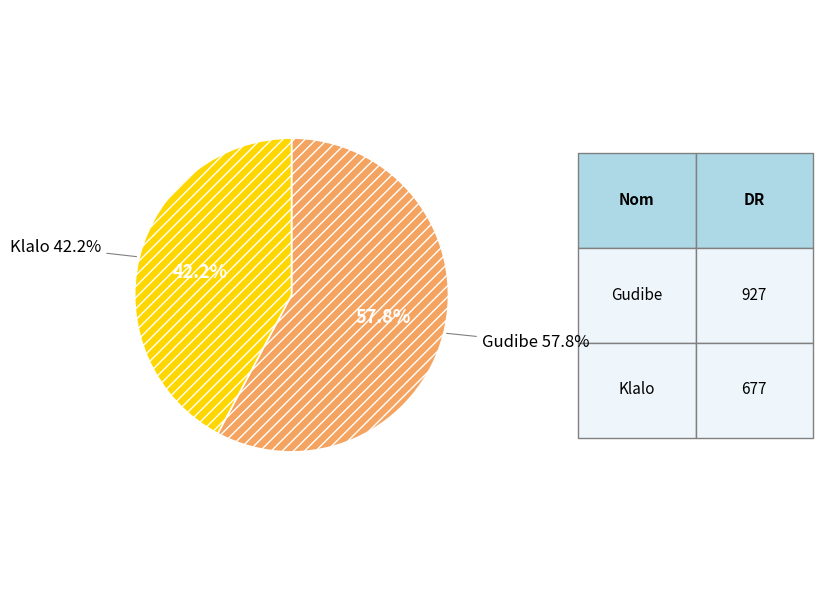

Is Gudibe the majority of the pie?

Yes